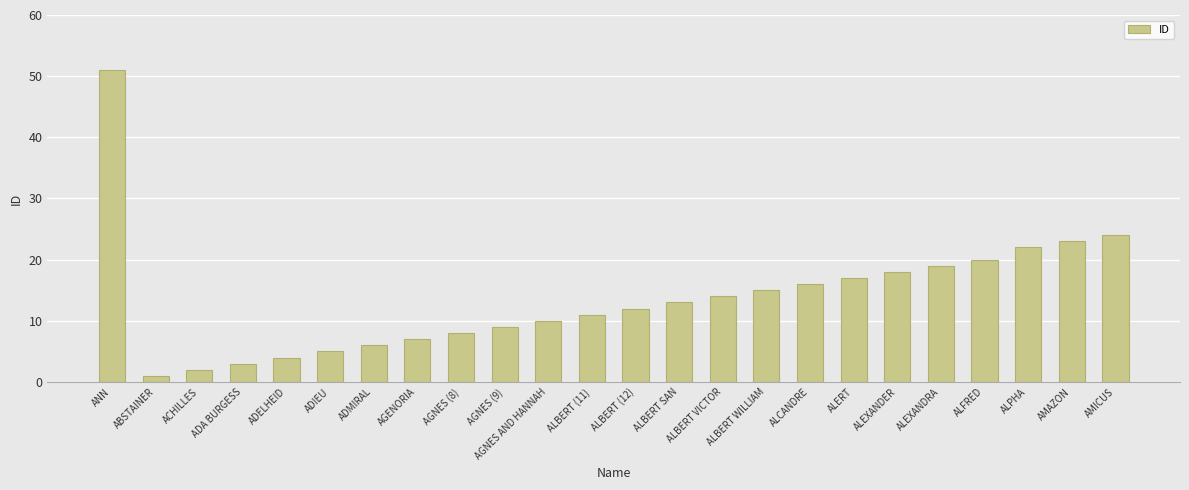

At which label is the value closest to 26?

AMICUS